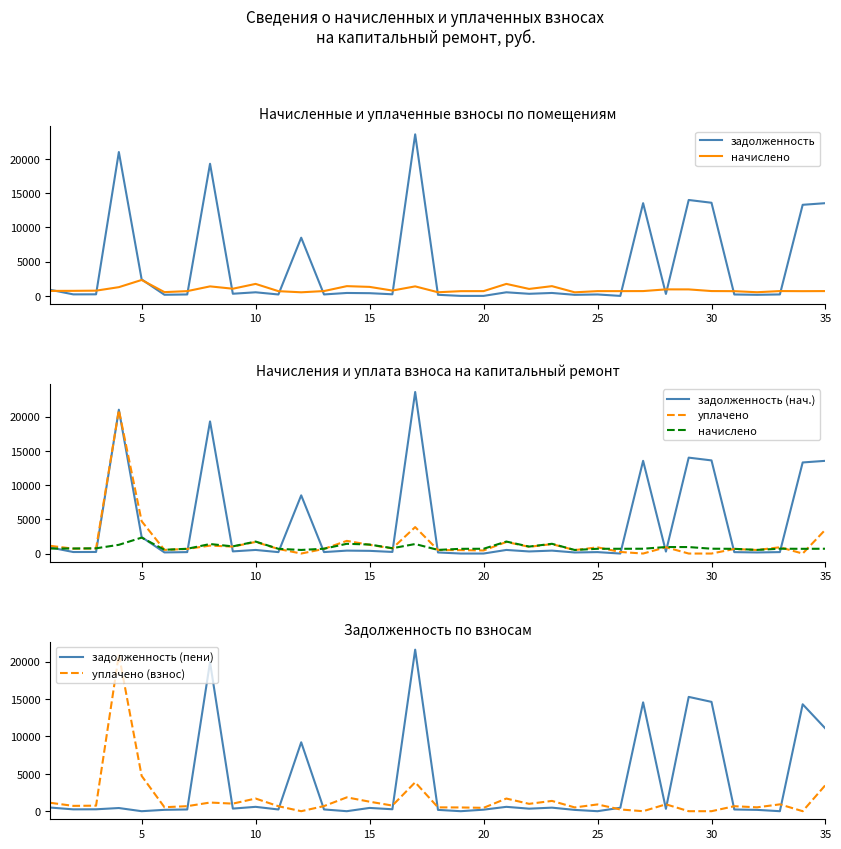

What is the difference between the maximum and minimum values in the задолженность (пени) series?

21603.2